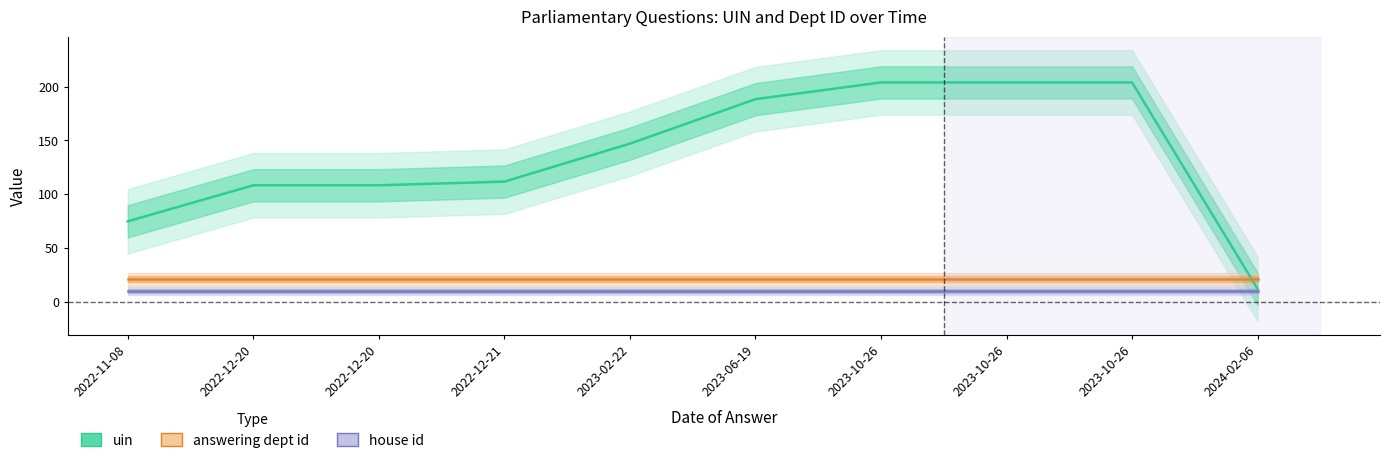

At which category is the sum across all series the highest?

2023-10-26